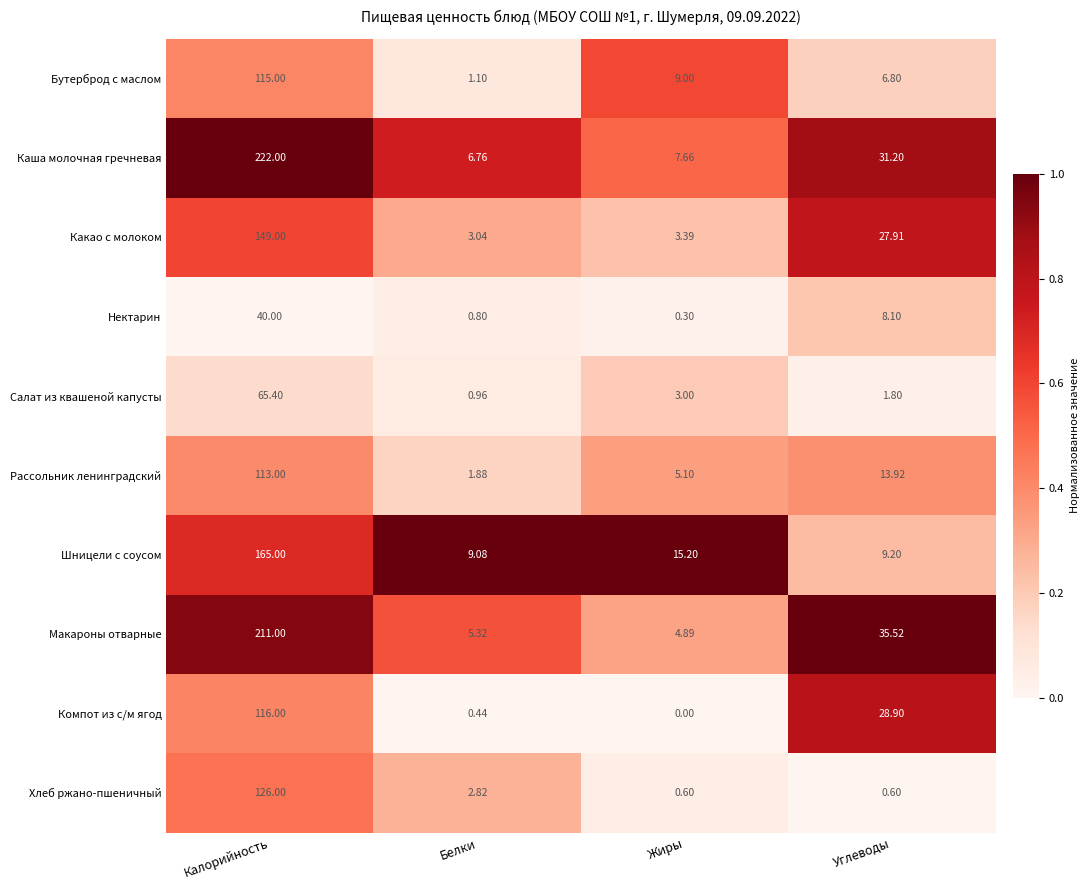

Which series has the largest total across all categories?

Каша молочная гречневая